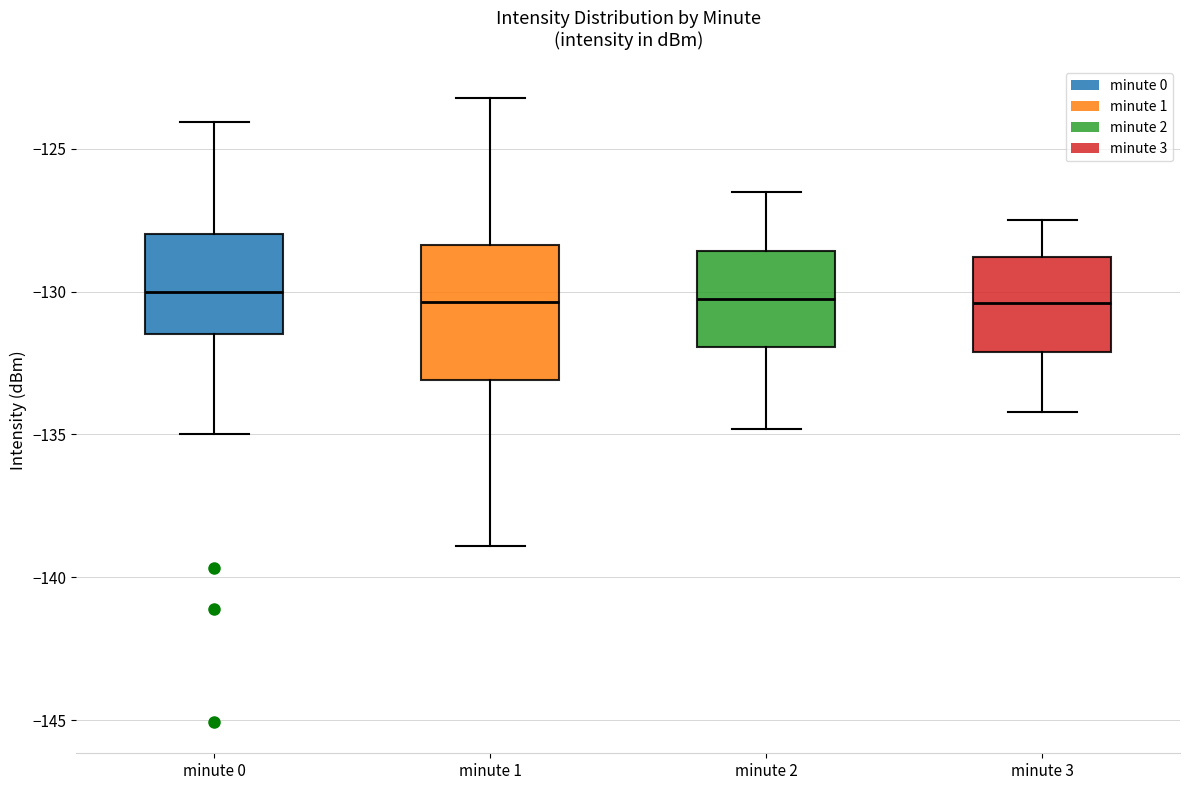

Comparing the boxes themselves (not the whiskers), which one is the tallest?

minute 1